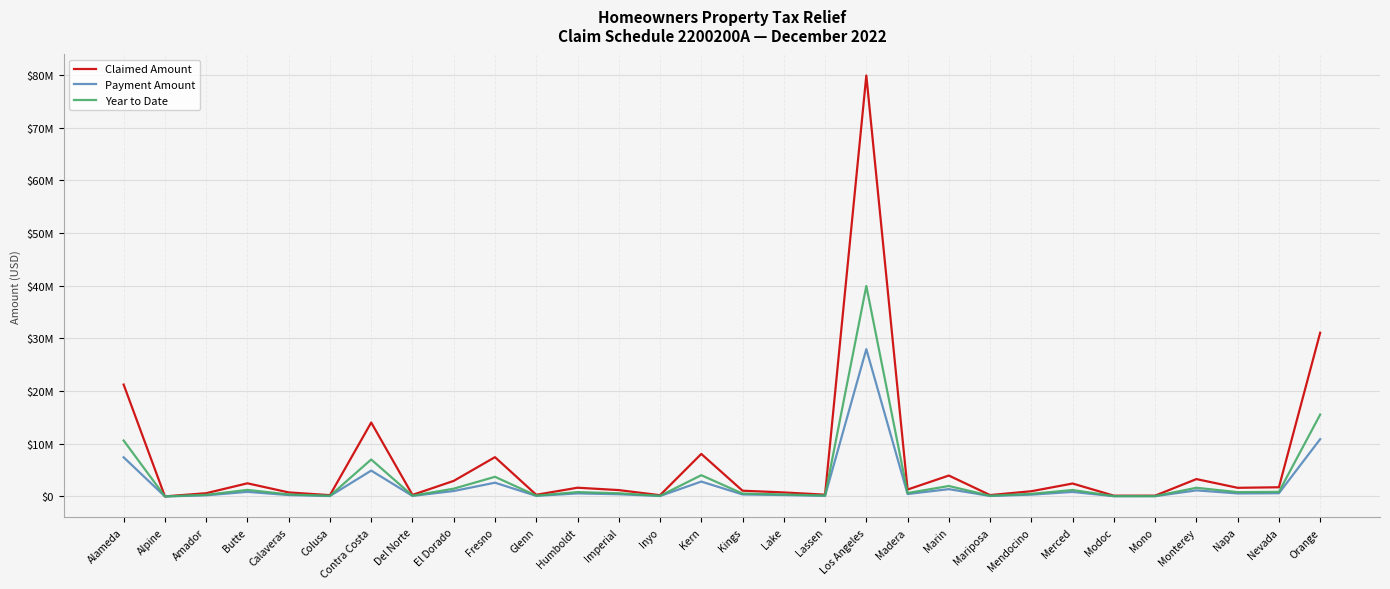

How many distinct data groups are displayed?

3